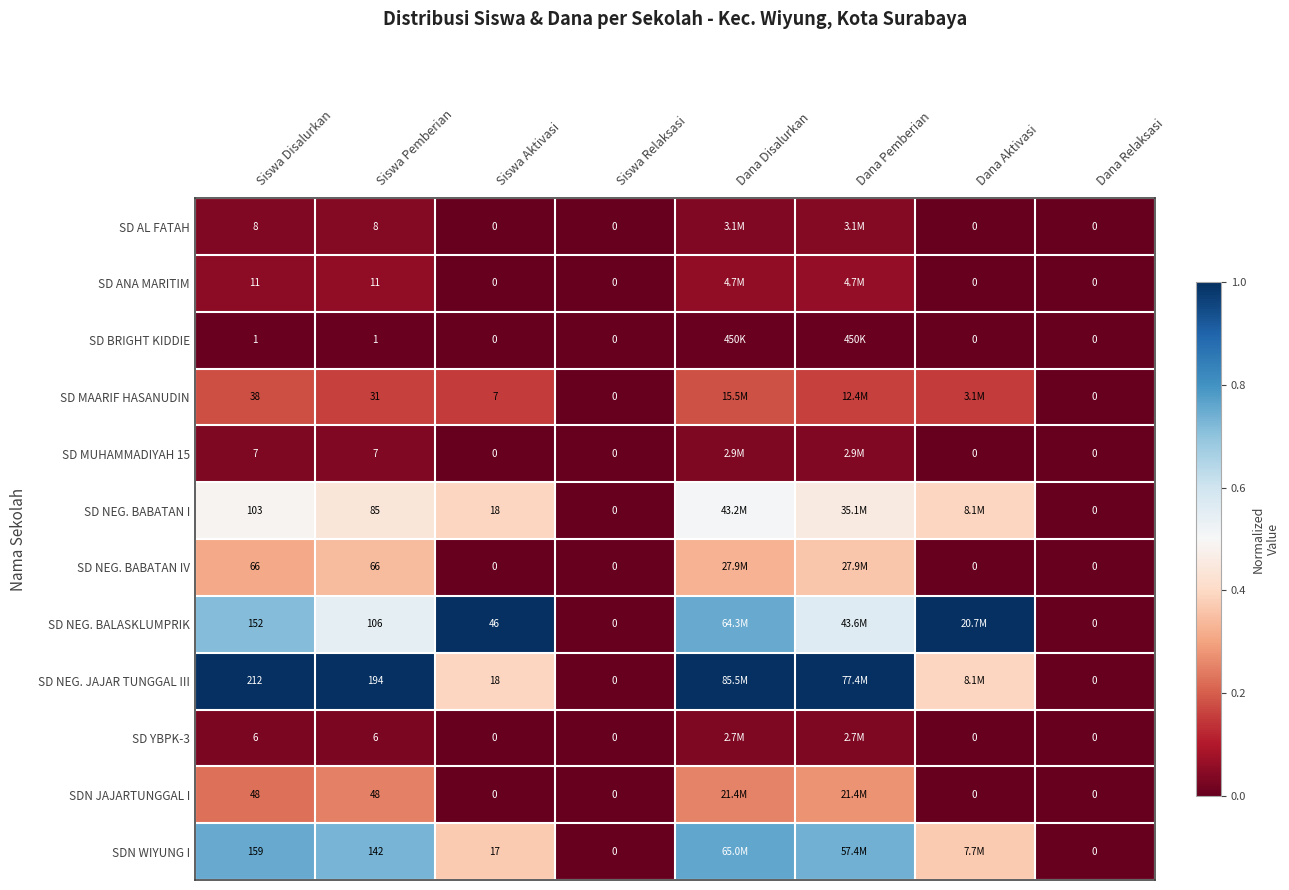

What is the total value across all series at Siswa Disalurkan?

811.0